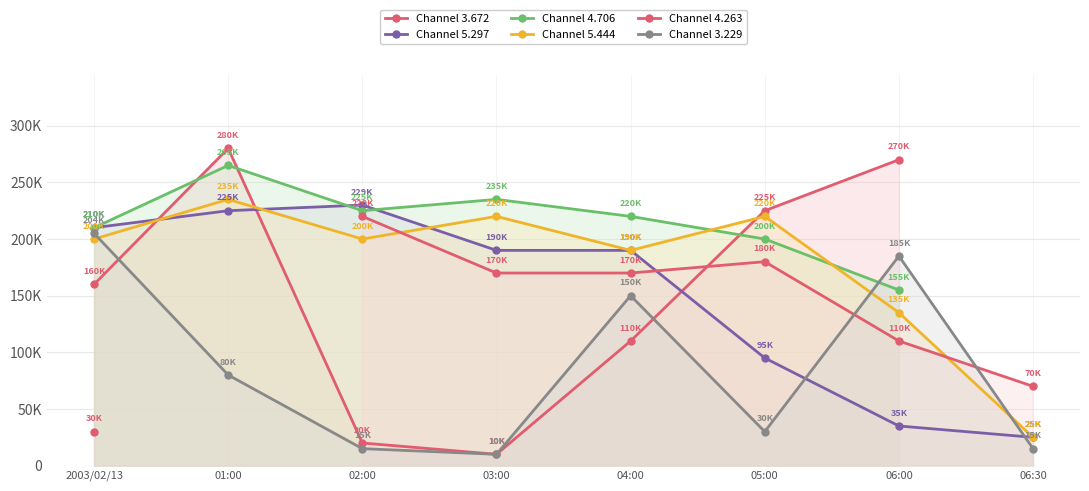

What is the spread (max minus min) of values at 06:00?

235000.0